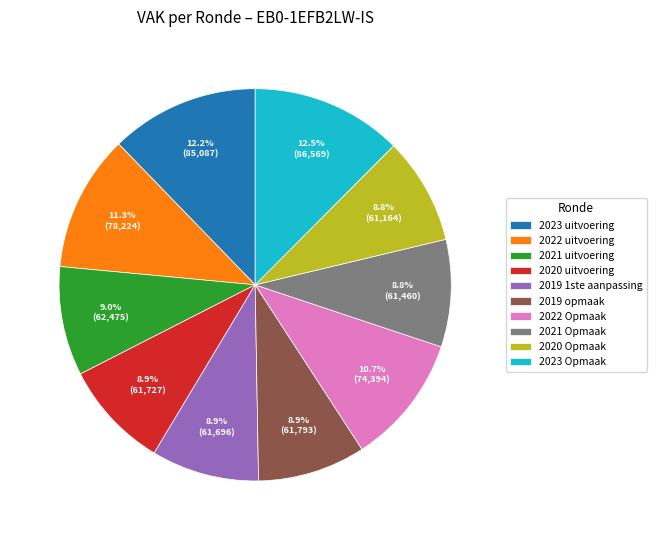

To the nearest percent, what is the combined percentage of 2023 uitvoering and 2019 opmaak?

21%